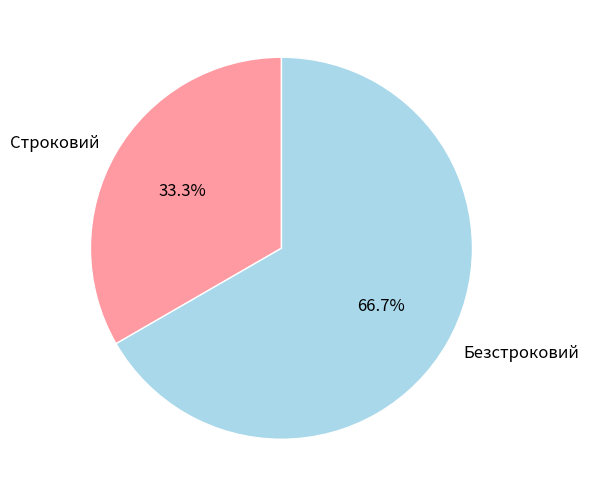

To the nearest percent, what is the difference between the Безстроковий and Строковий slice percentages?

33%